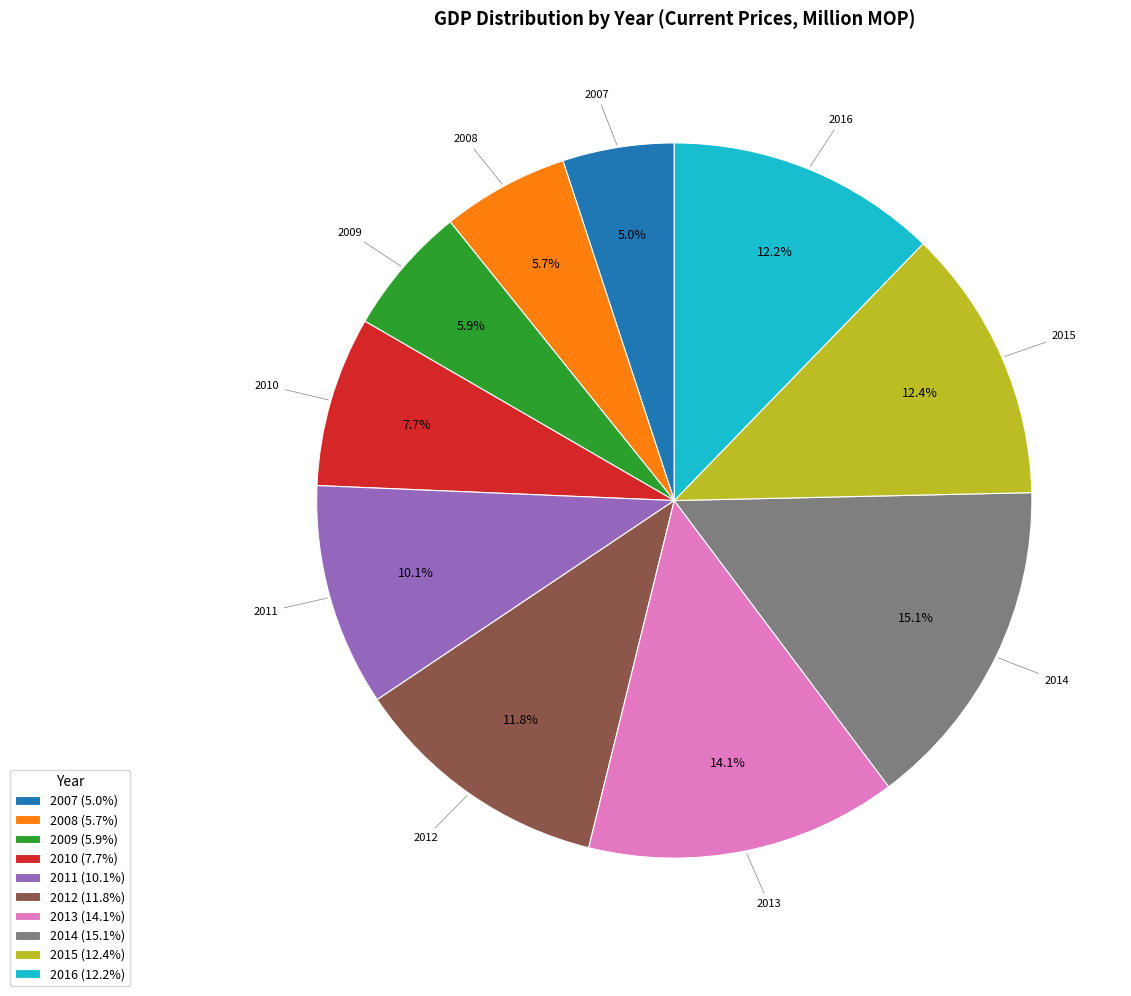

Is there any slice that represents more than half of the pie?

No